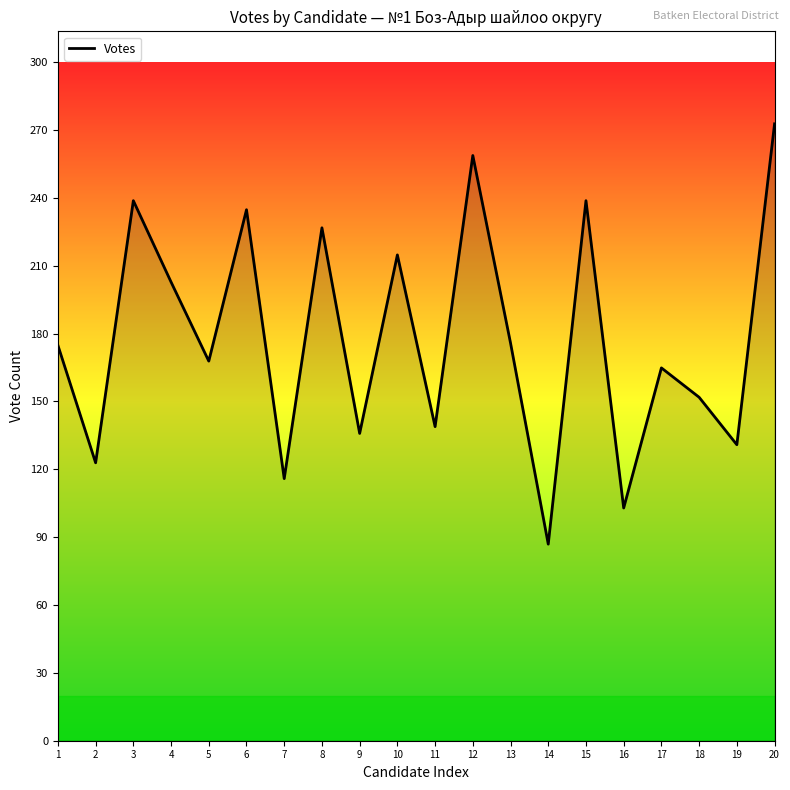

True or false: the data shows 397 at 8.

False